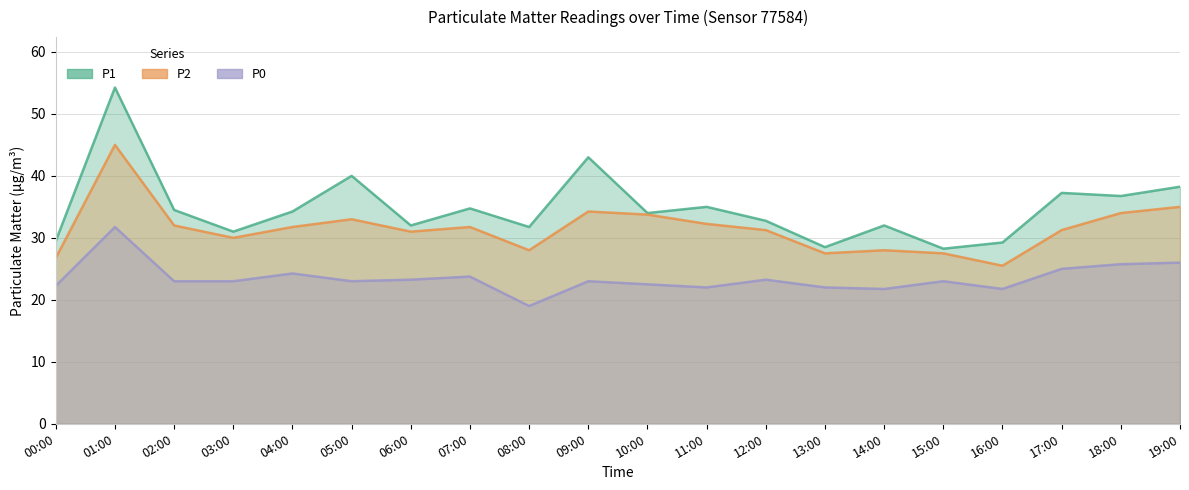

List the series in order of their peak value, highest first.

P1, P2, P0